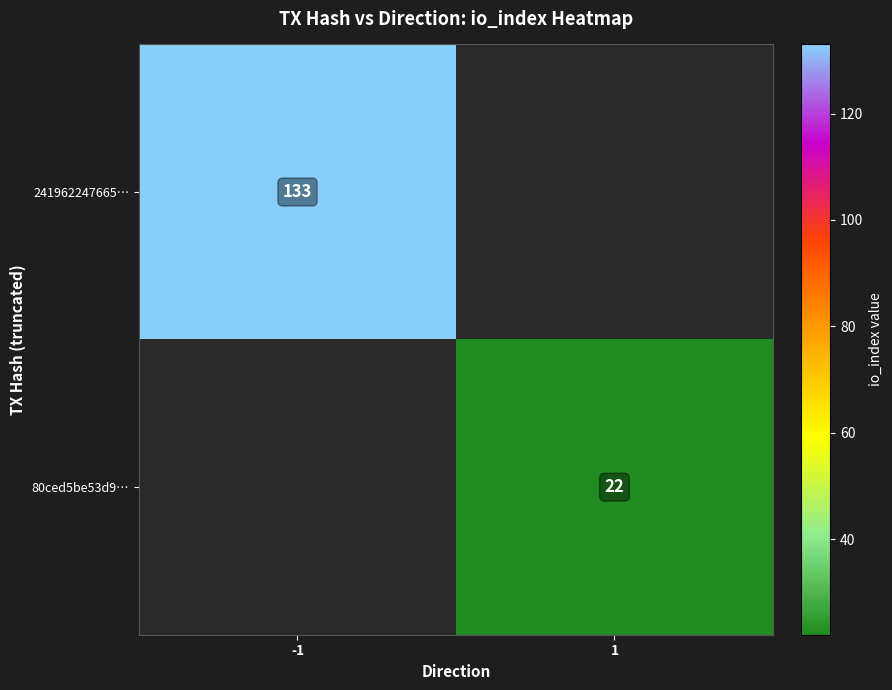

Is it true that 80ced5be53d9… equals 38 at 1?

False